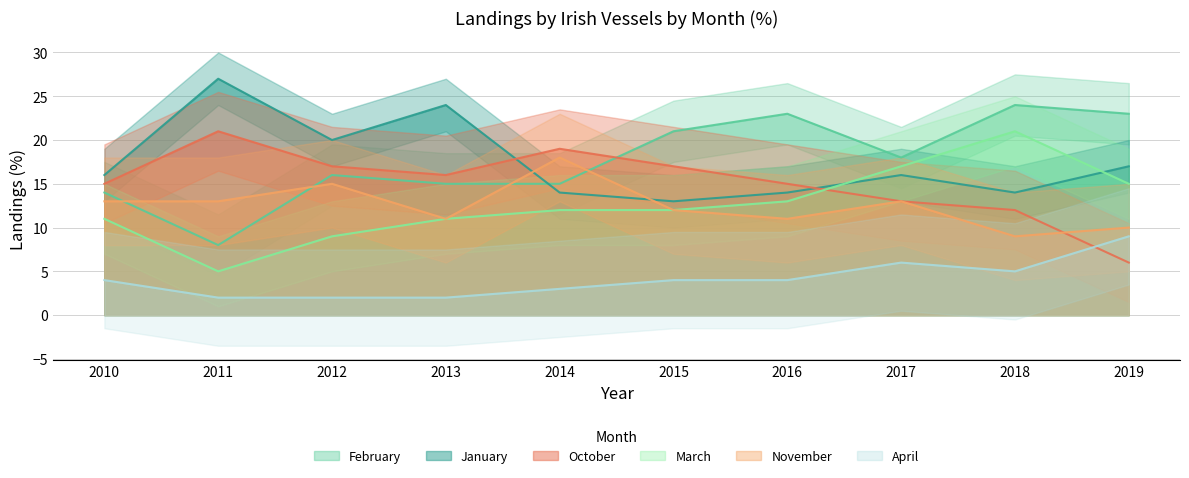

True or false: January has more than 2 points higher than both neighbors.

True